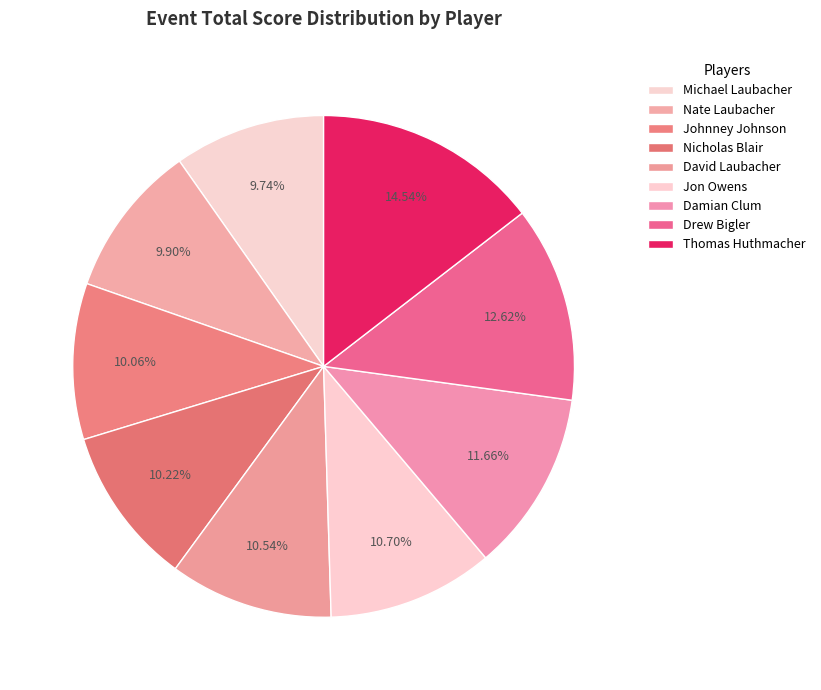

What percentage is the Nate Laubacher slice, to the nearest percent?

10%